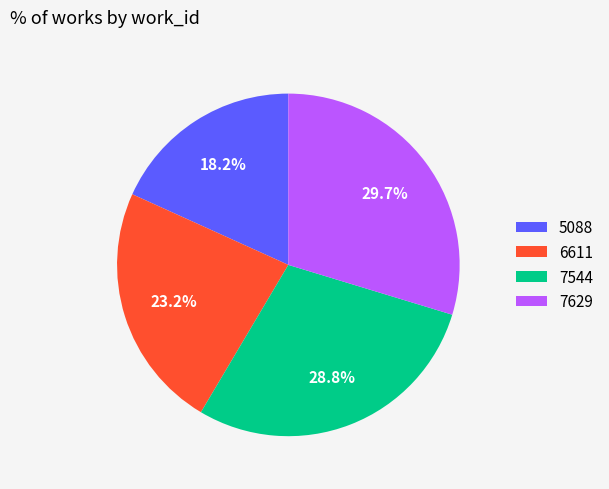

Is it true that 7544 is 42% of the pie?

False